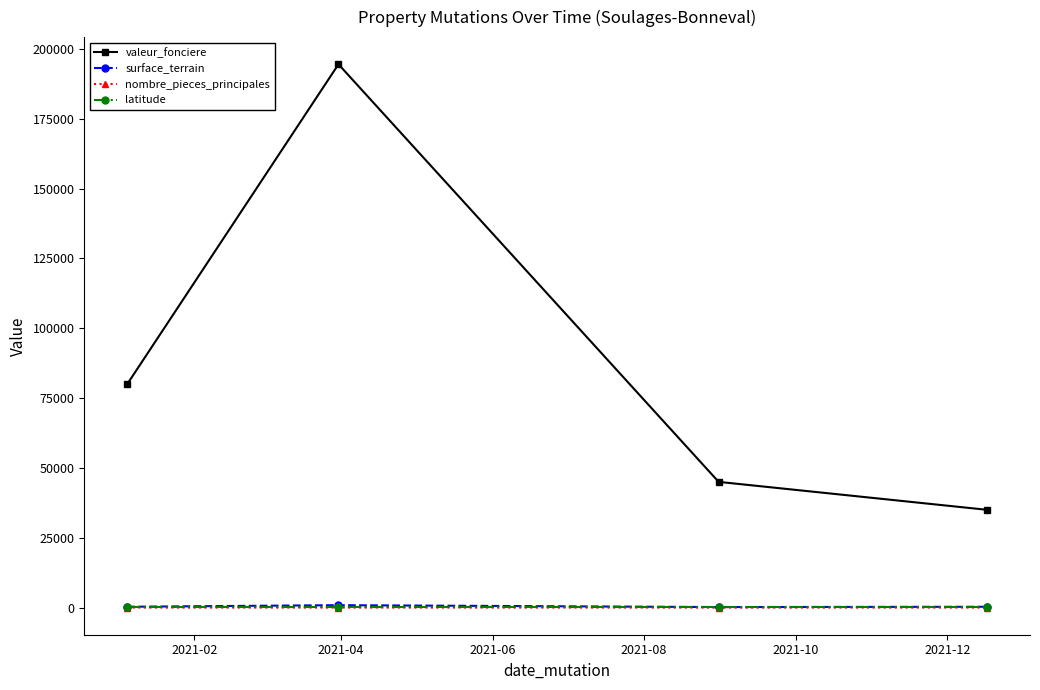

What is the value of the latitude point at the 1st from the left?

44.7